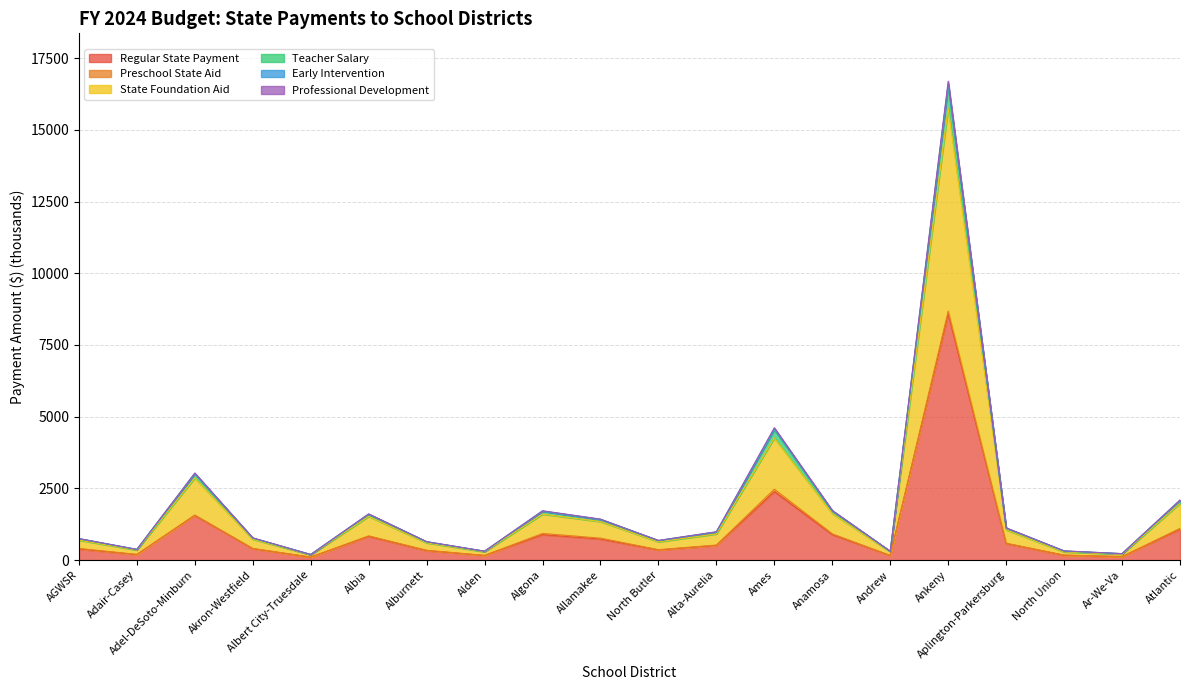

Where is the first local minimum for State Foundation Aid?

Adair-Casey